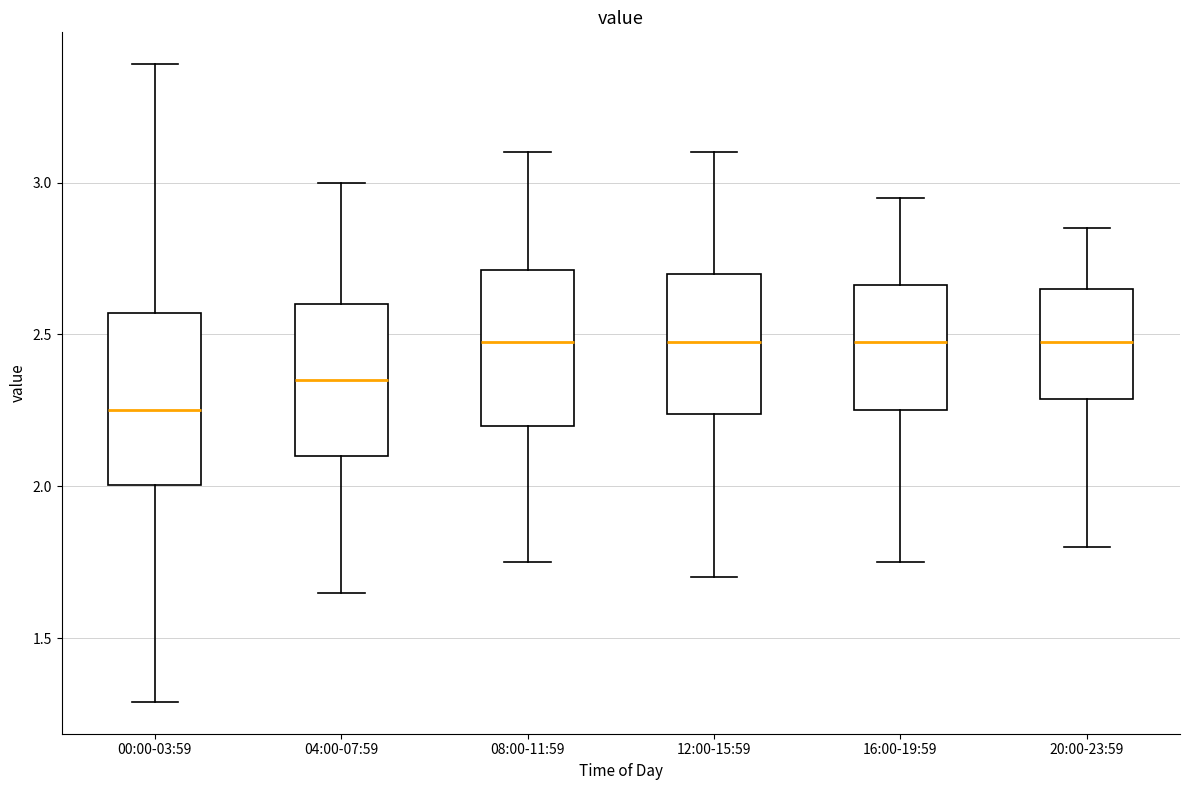

Comparing the boxes themselves (not the whiskers), which one is the tallest?

00:00-03:59